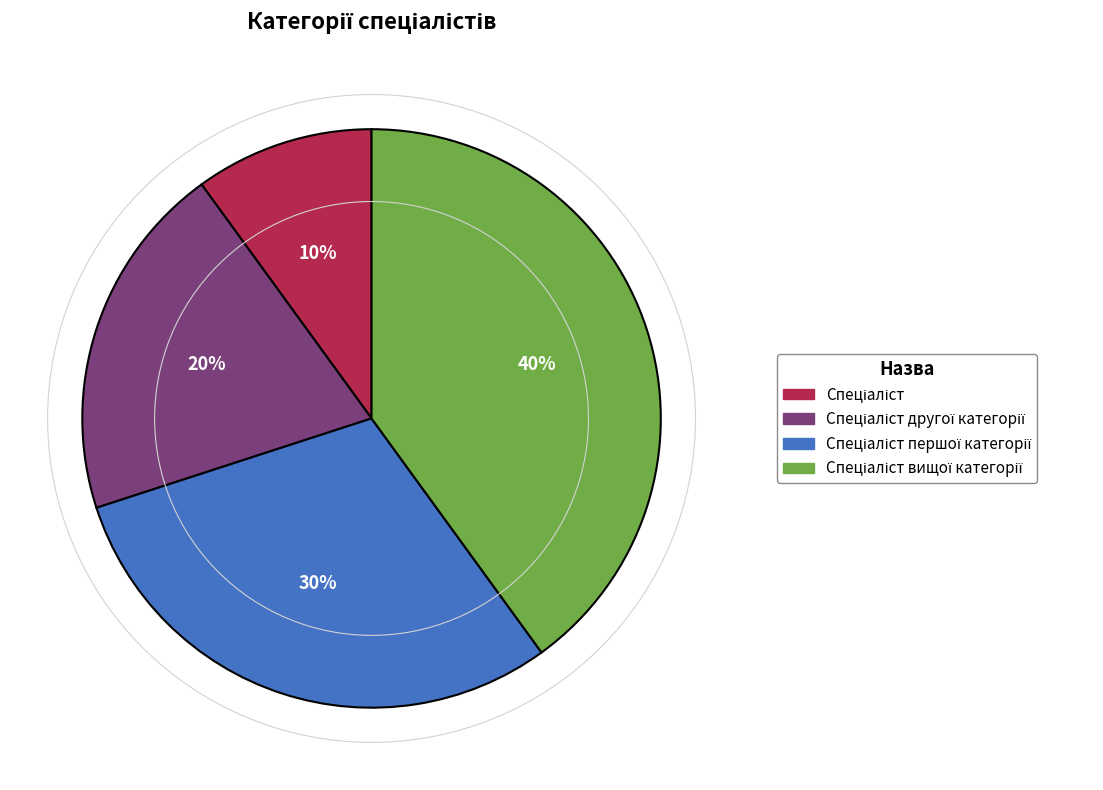

Is there any slice that represents more than half of the pie?

No